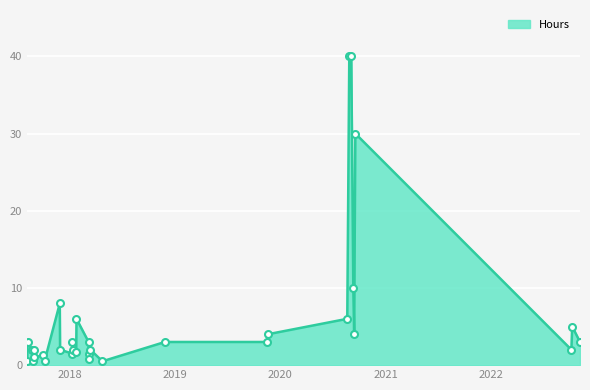

What is the greatest value displayed?

40.0